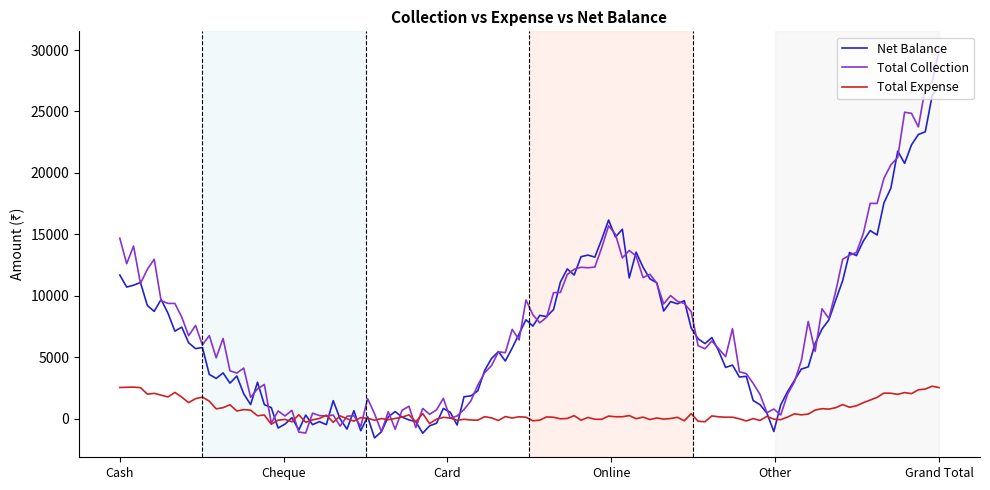

List the series in order of their peak value, highest first.

Total Collection, Net Balance, Total Expense